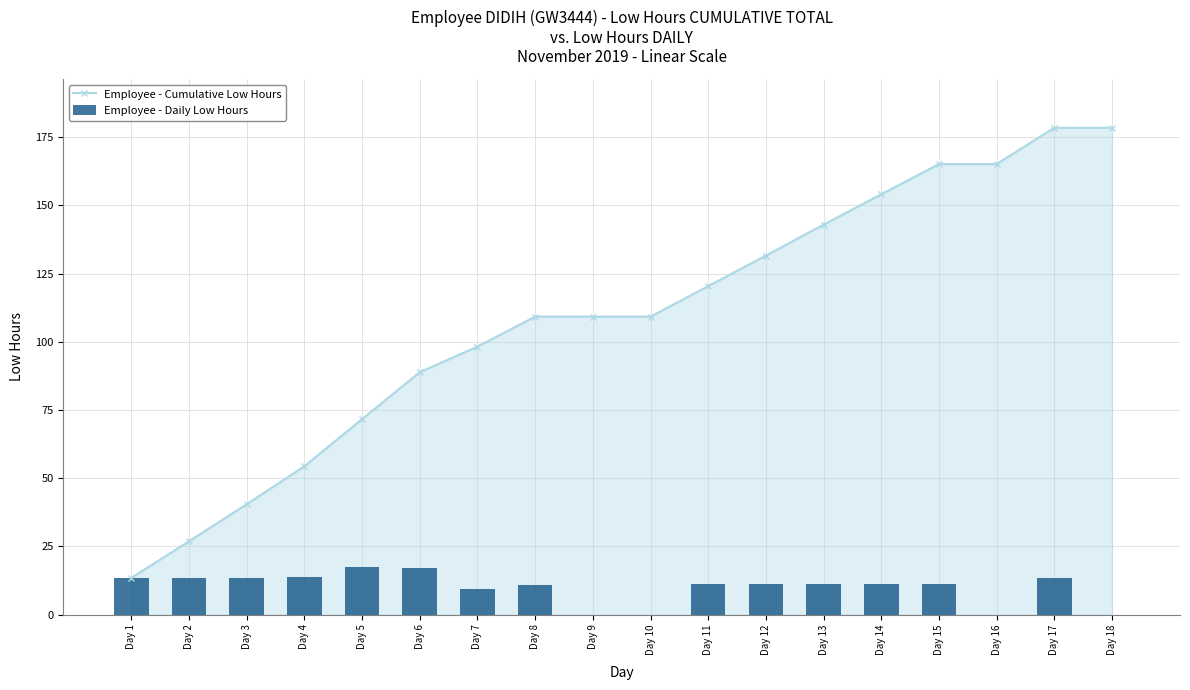

What are all the series names shown in the legend?

Employee - Cumulative Low Hours, Employee - Daily Low Hours